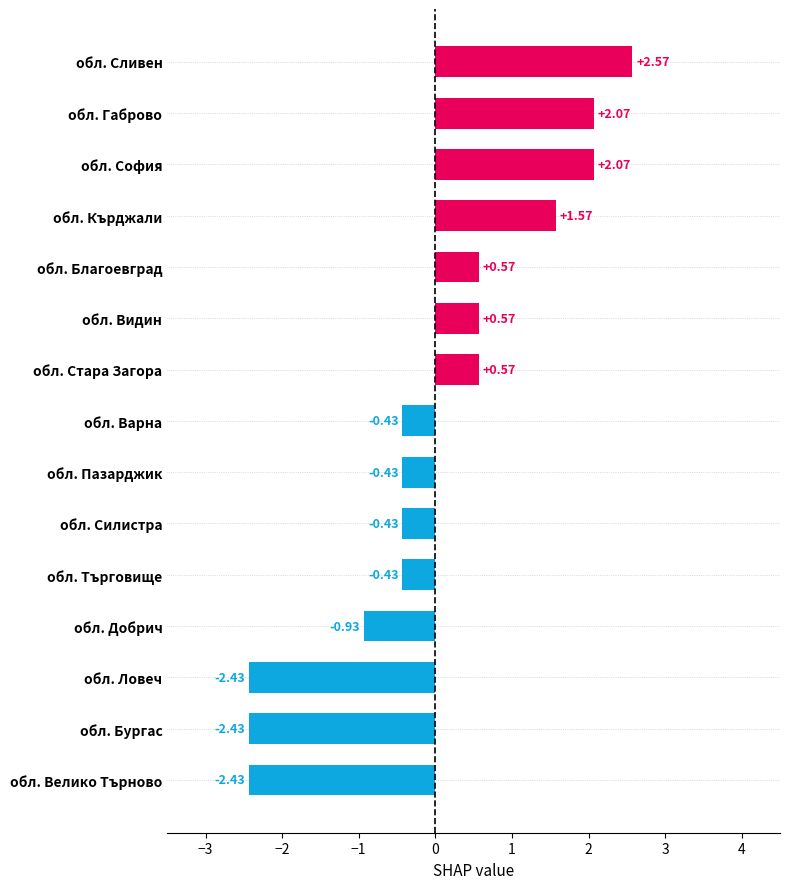

What is the difference between the values at обл. Пазарджик and обл. Видин?

1.0